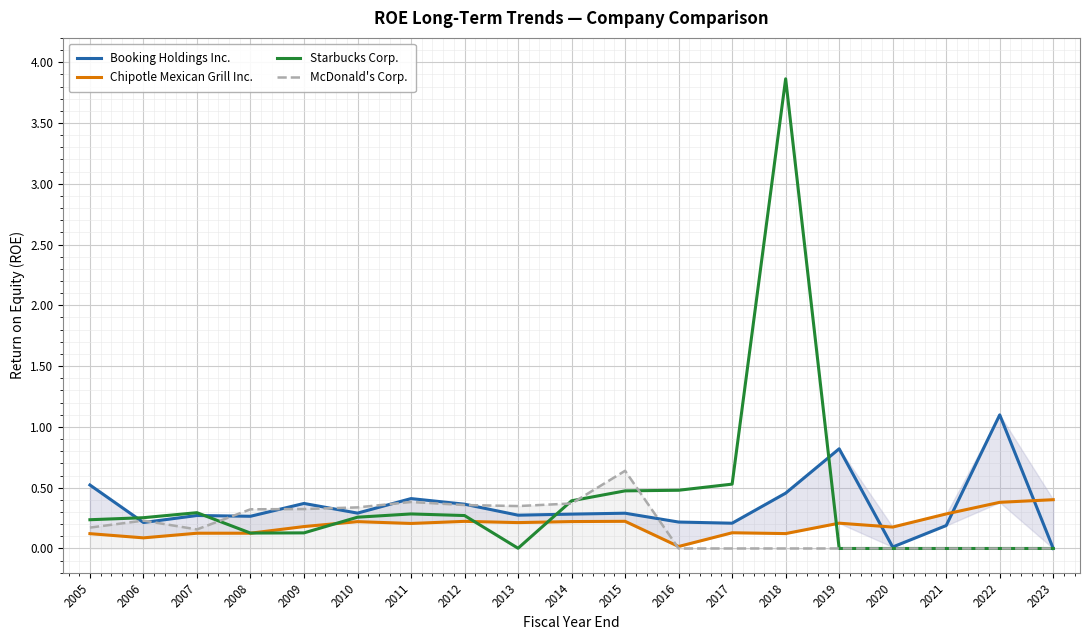

Which series has the largest total across all categories?

Starbucks Corp.